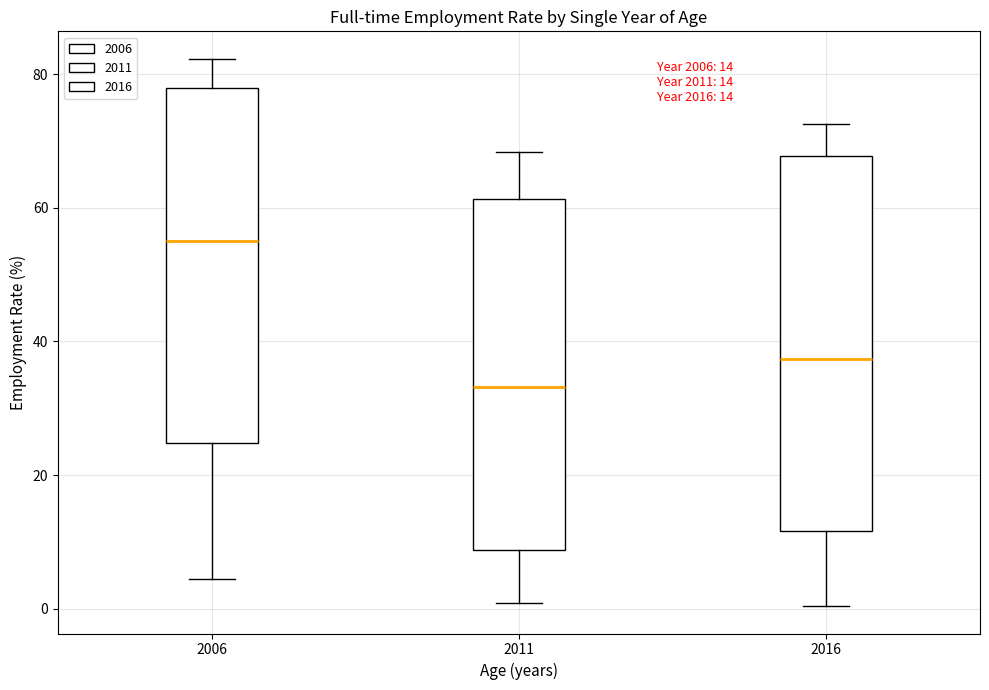

Which box's median line is the highest?

2006